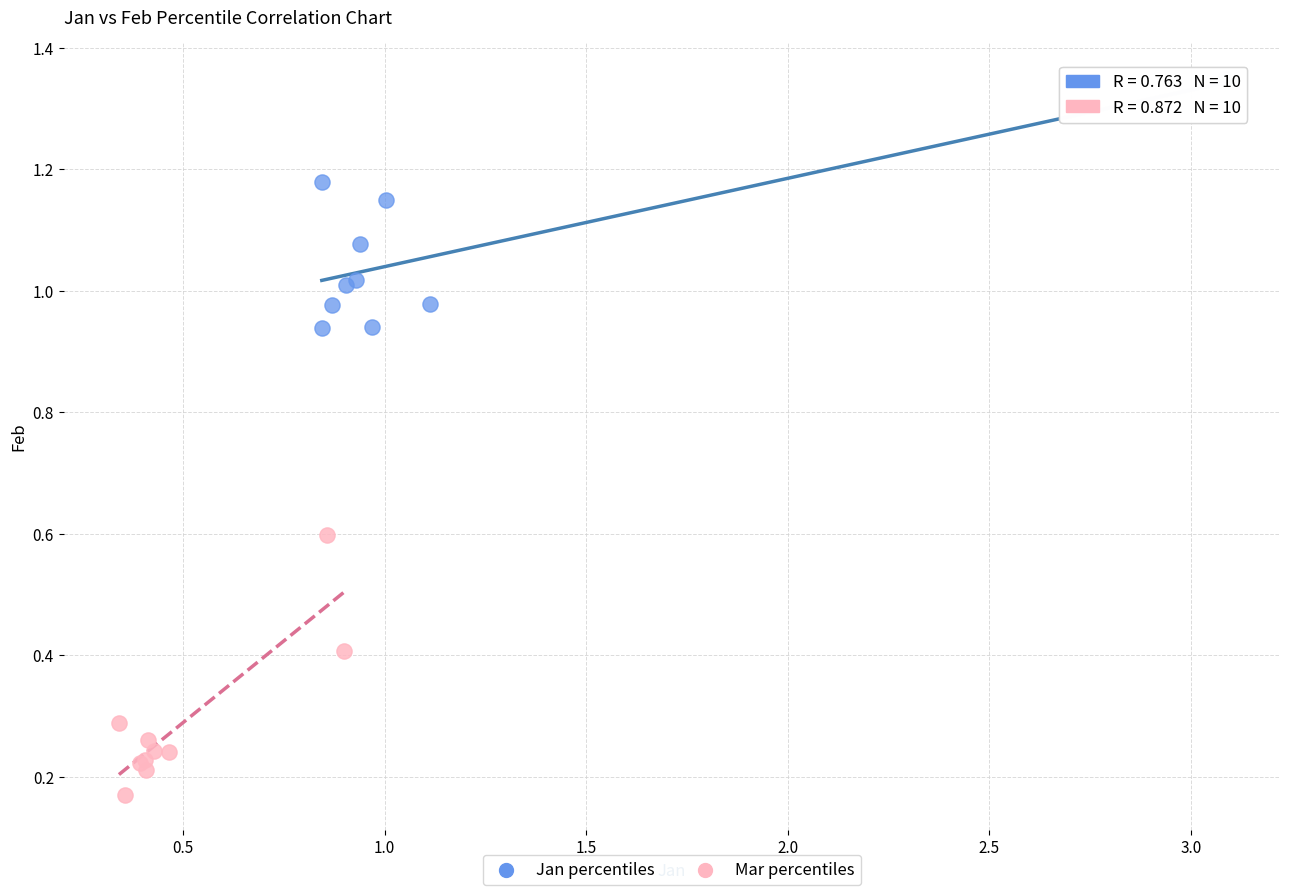

Which series contains the highest Y value?

Jan percentiles